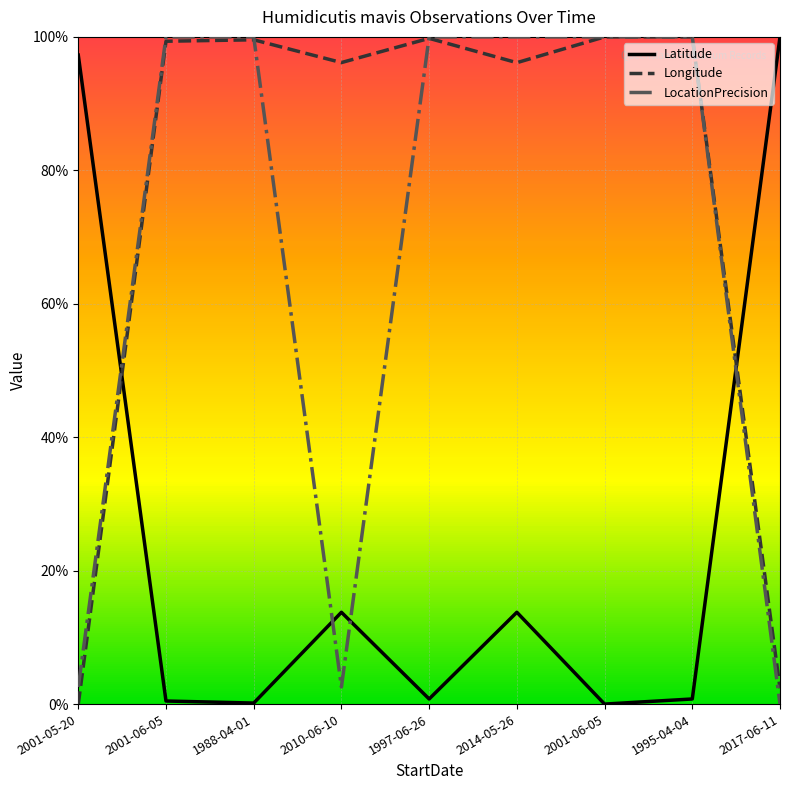

True or false: Latitude and Longitude cross at least once.

True